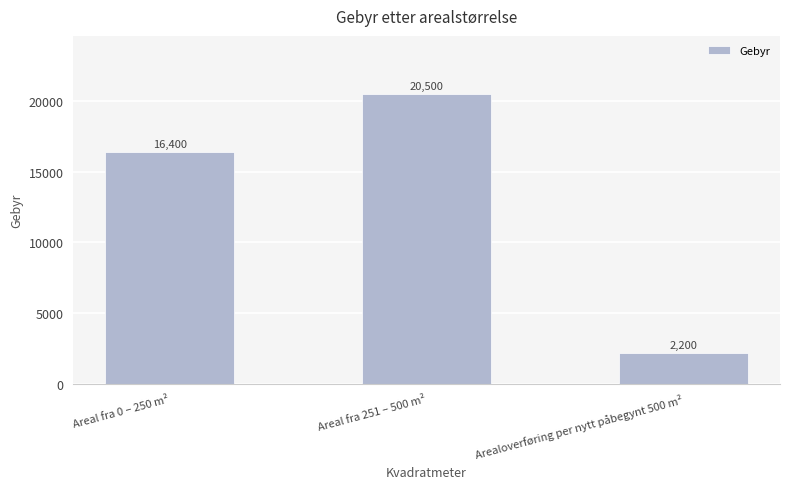

What position from the left is Areal fra 0 – 250 m²?

1